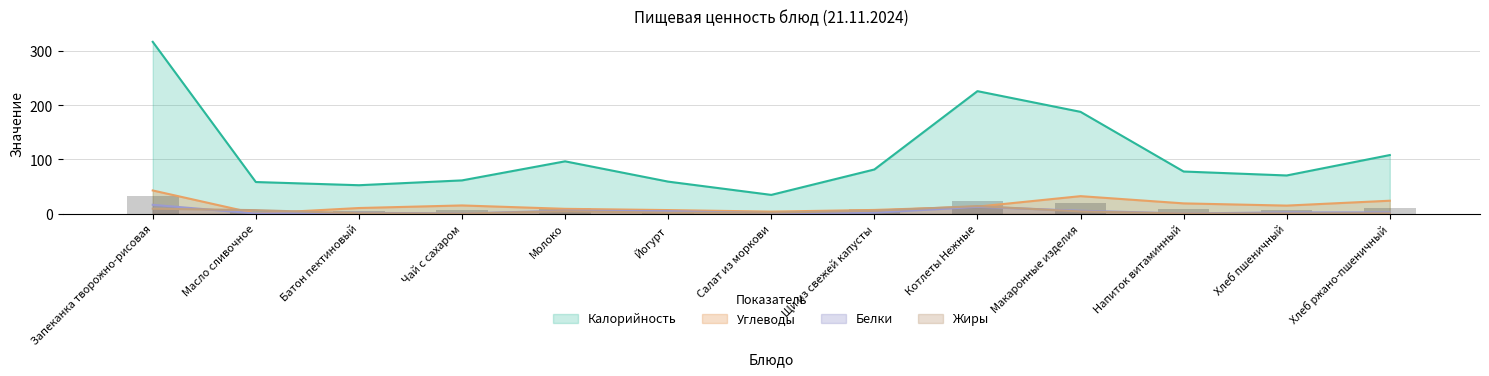

What is the greatest value displayed?

316.8